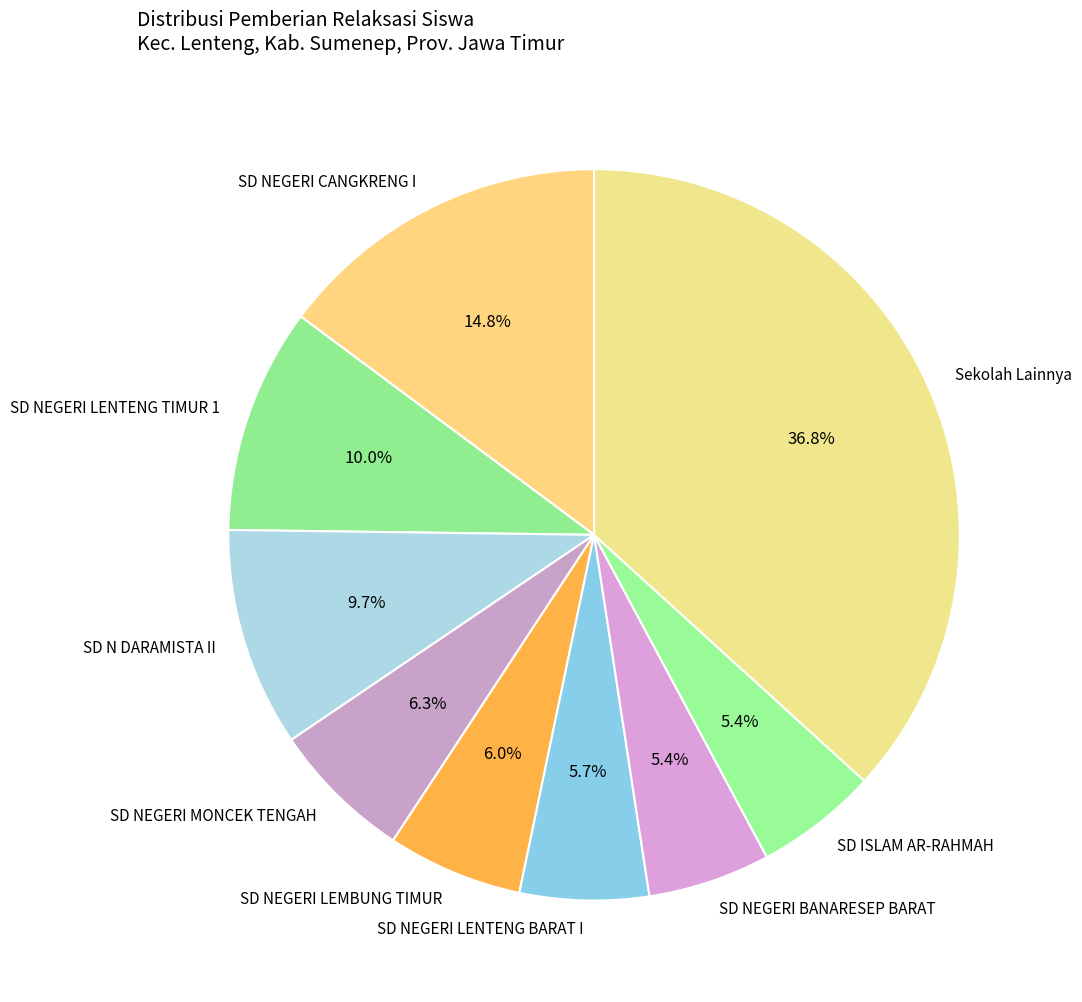

What is the largest slice in the pie chart?

Sekolah Lainnya